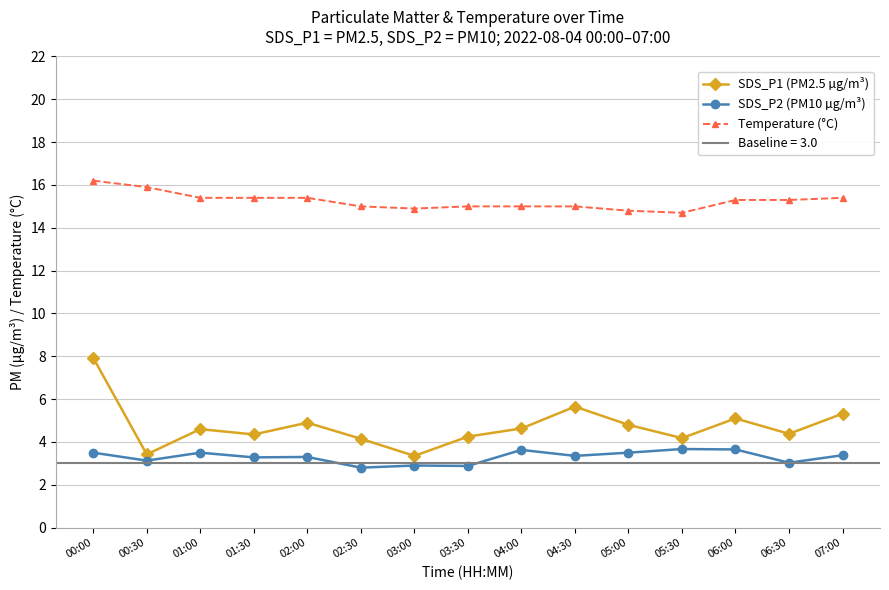

What is the spread (max minus min) of values at 05:30?

11.0